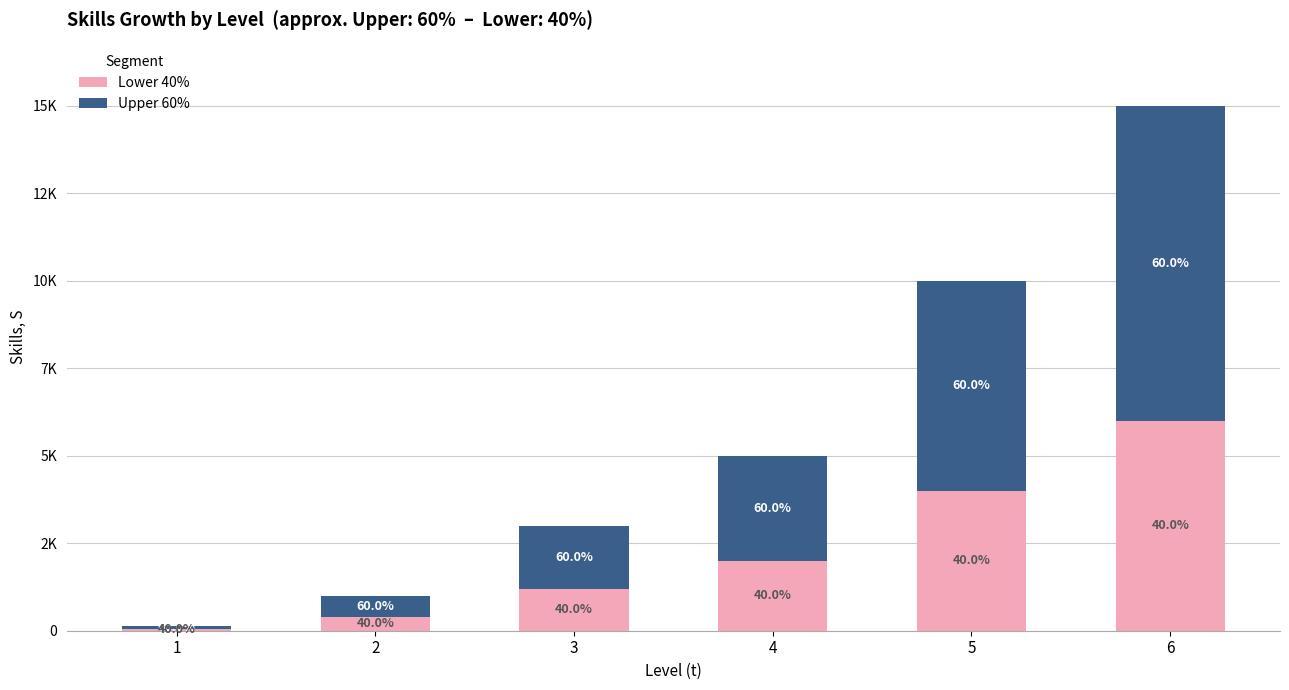

What value does the Upper 60% series have at 1?

81